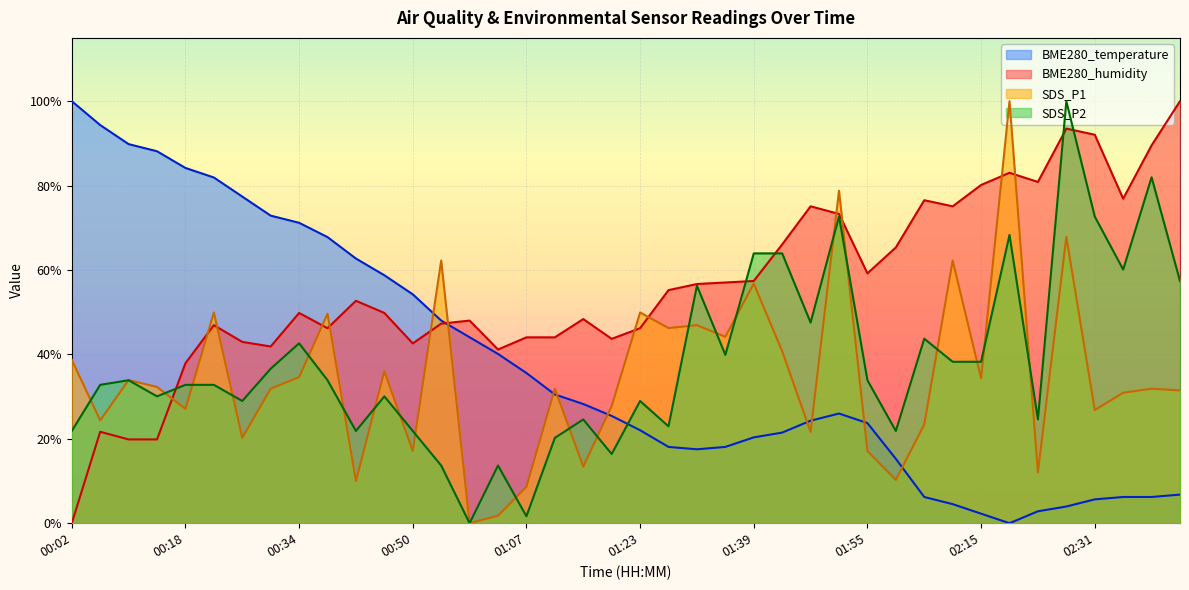

At which label does BME280_humidity reach its minimum?

00:02